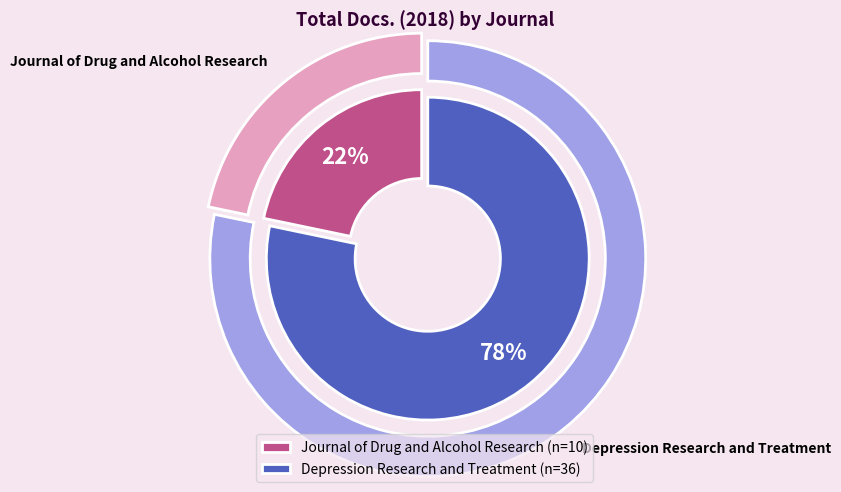

Count the number of slices in the pie.

2